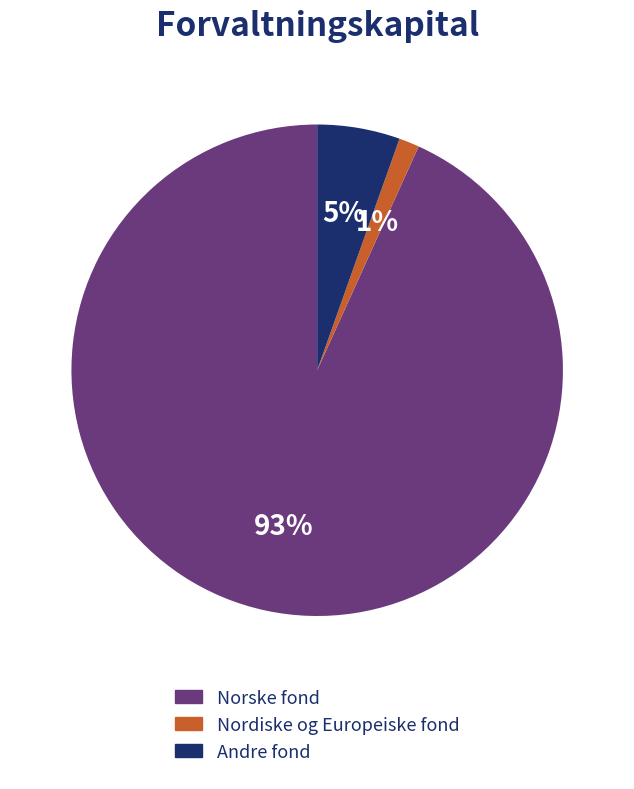

Is there any slice that represents more than half of the pie?

Yes